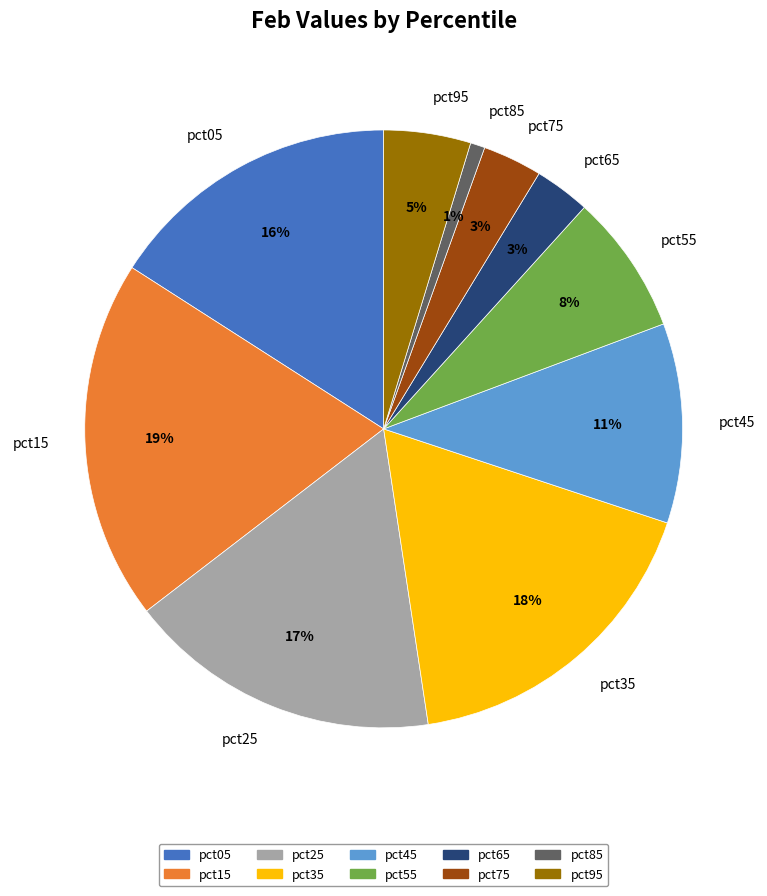

To the nearest percent, what is the average slice percentage?

10%